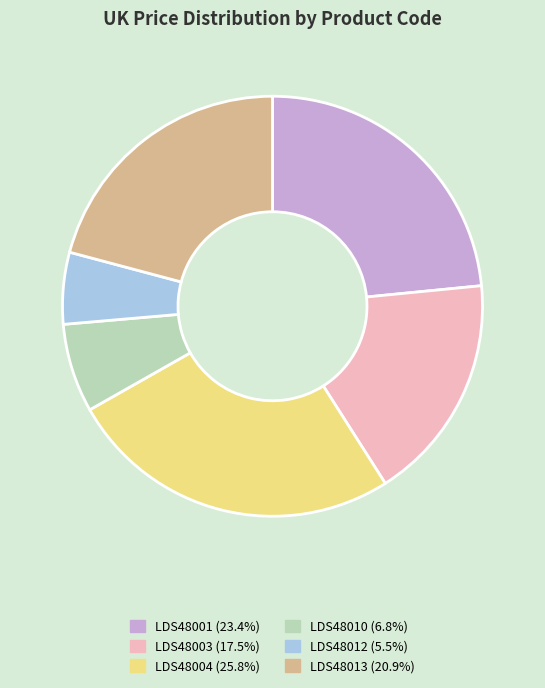

Count the number of slices in the pie.

6